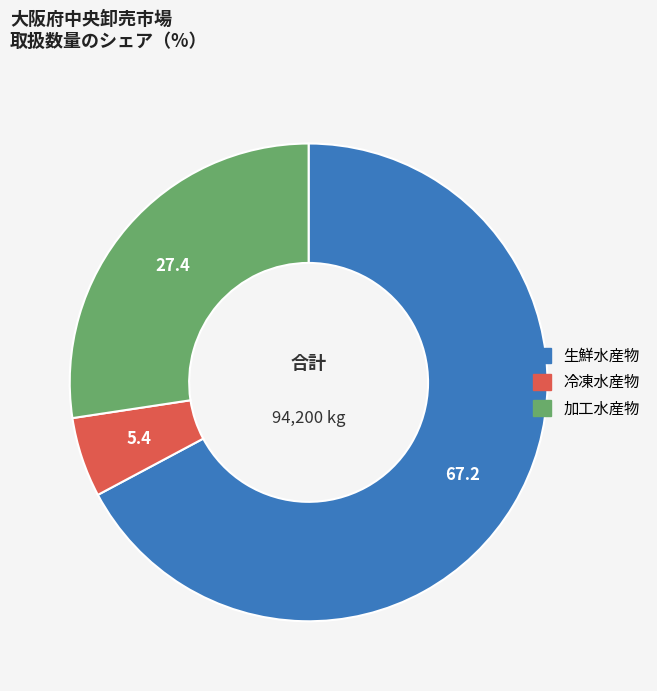

Count the number of slices in the pie.

3